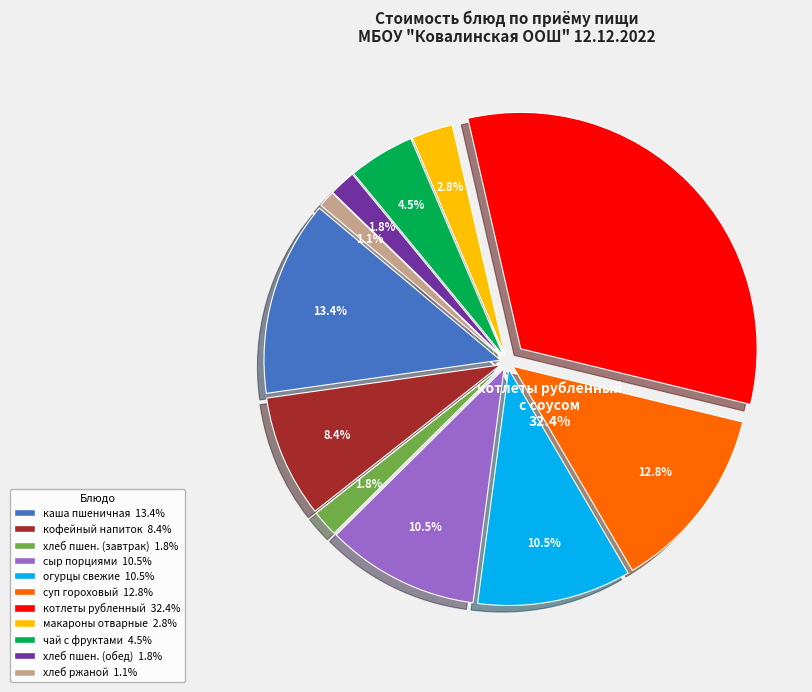

Does каша пшеничная молоч. account for over 50% of the chart?

No